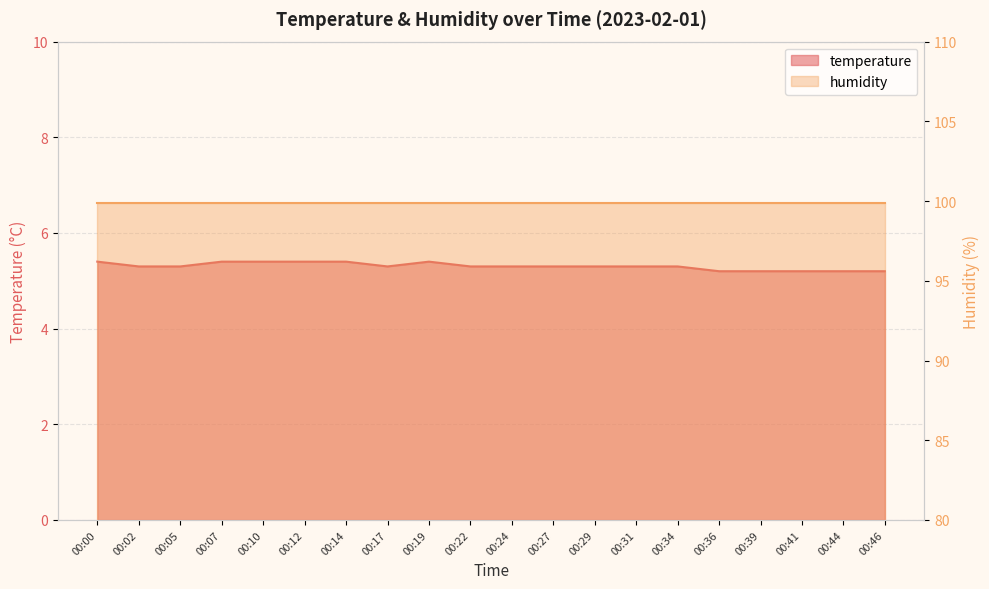

The chart shows a value of 5.2 at 00:46. True or false?

True